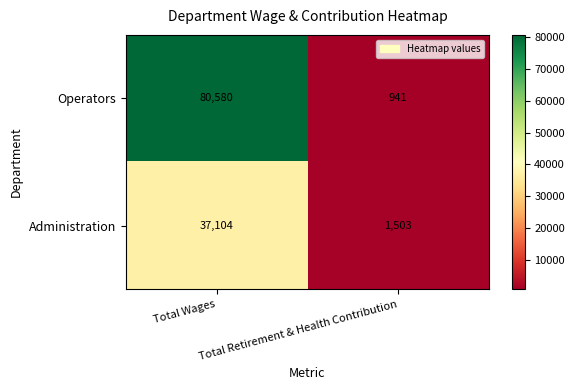

What is the difference between the Operators values at Total Retirement & Health Contribution and Total Wages?

79639